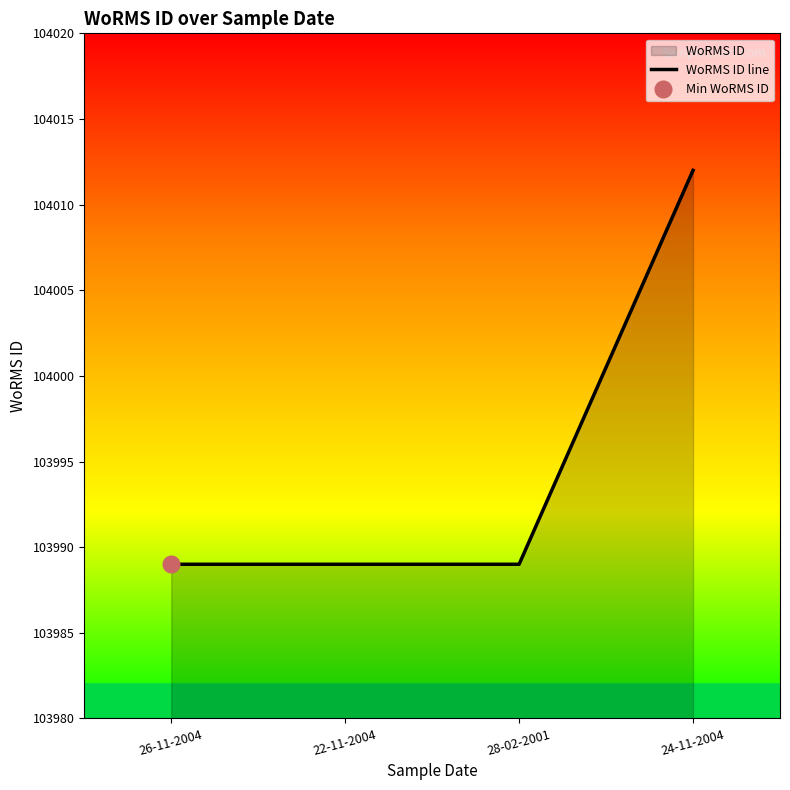

Rank the categories by value from lowest to highest.

26-11-2004, 22-11-2004, 28-02-2001, 24-11-2004